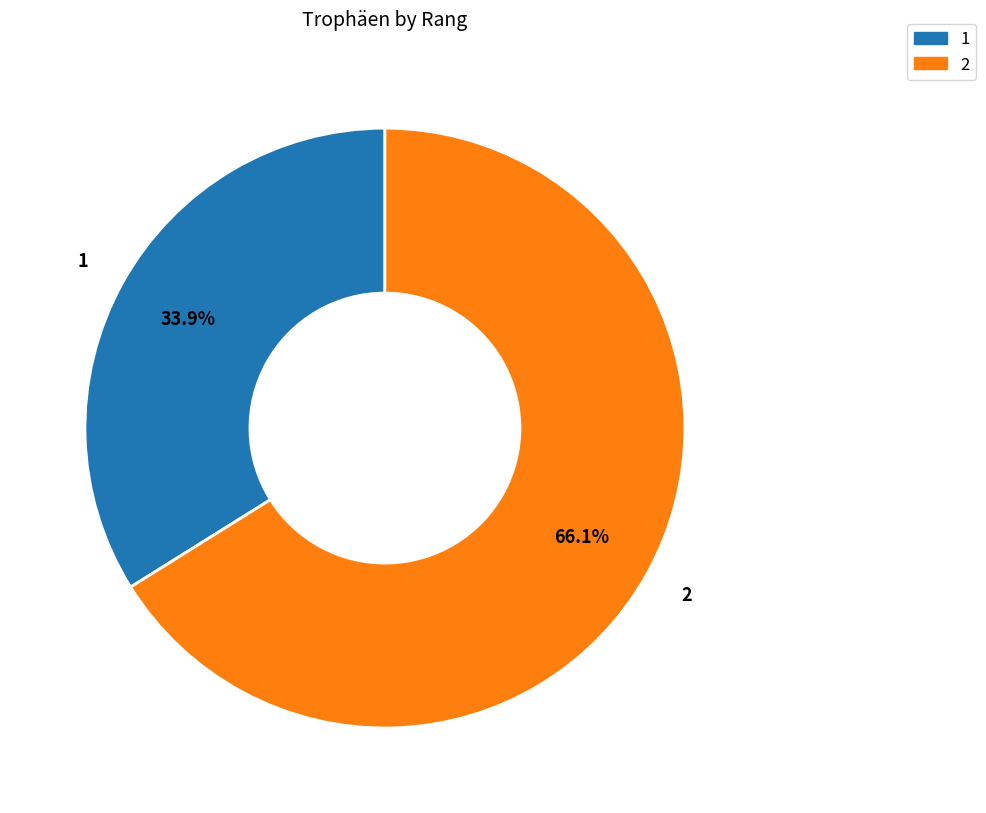

What portion of the pie excludes 2?

33.9%